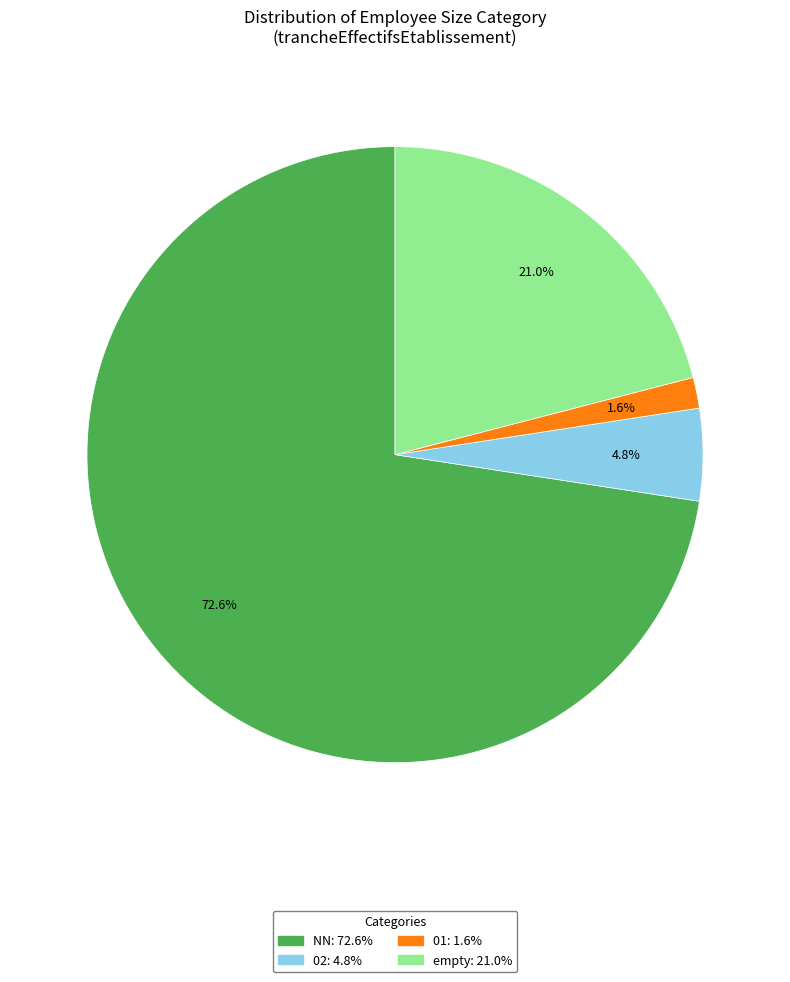

Is there any slice that represents more than half of the pie?

Yes